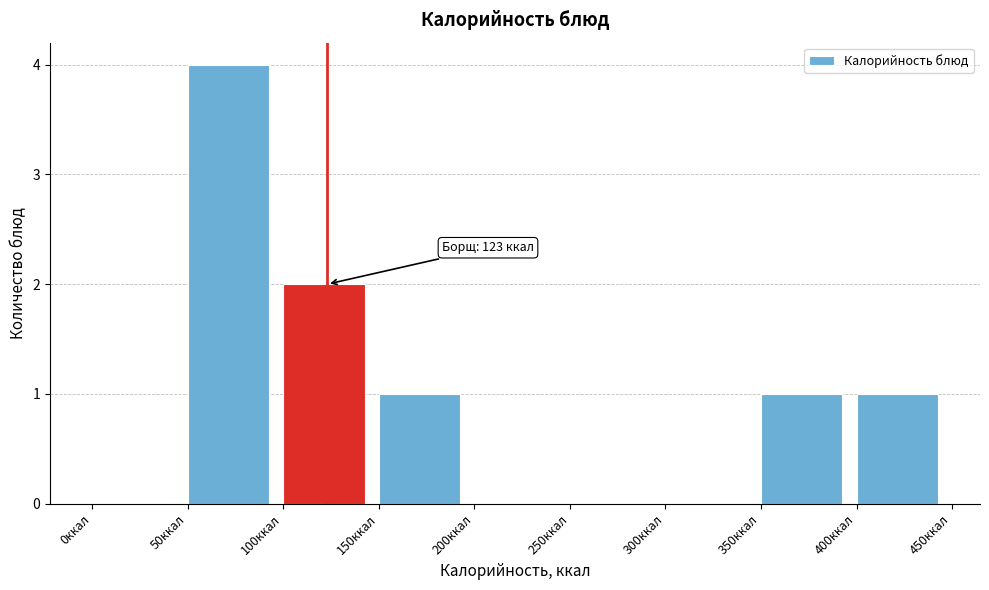

Over which range of the x-axis is the bar tallest?

50 to 100